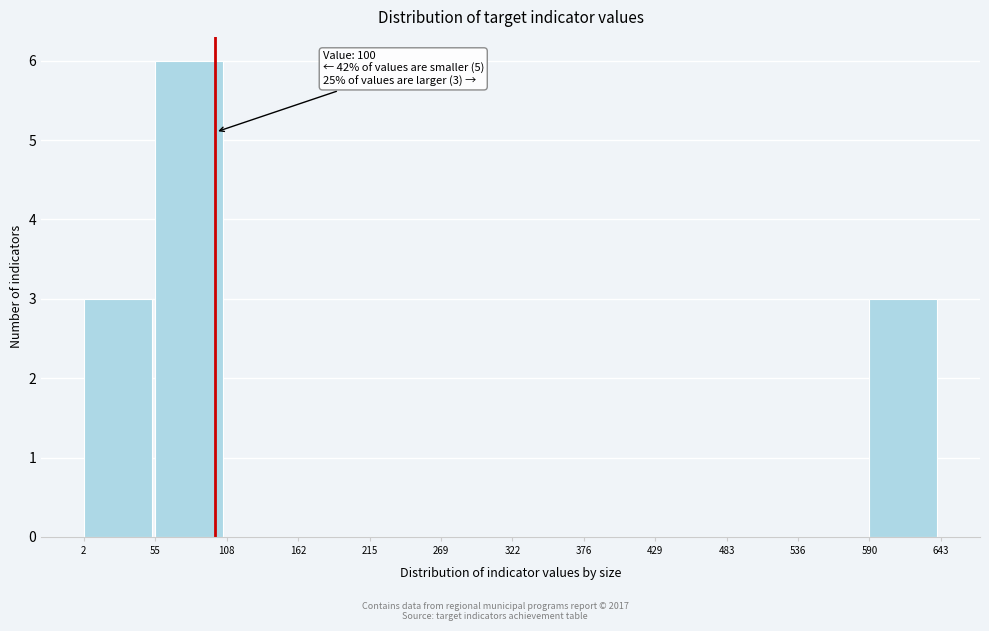

Which range on the x-axis has the tallest bar?

55 to 108